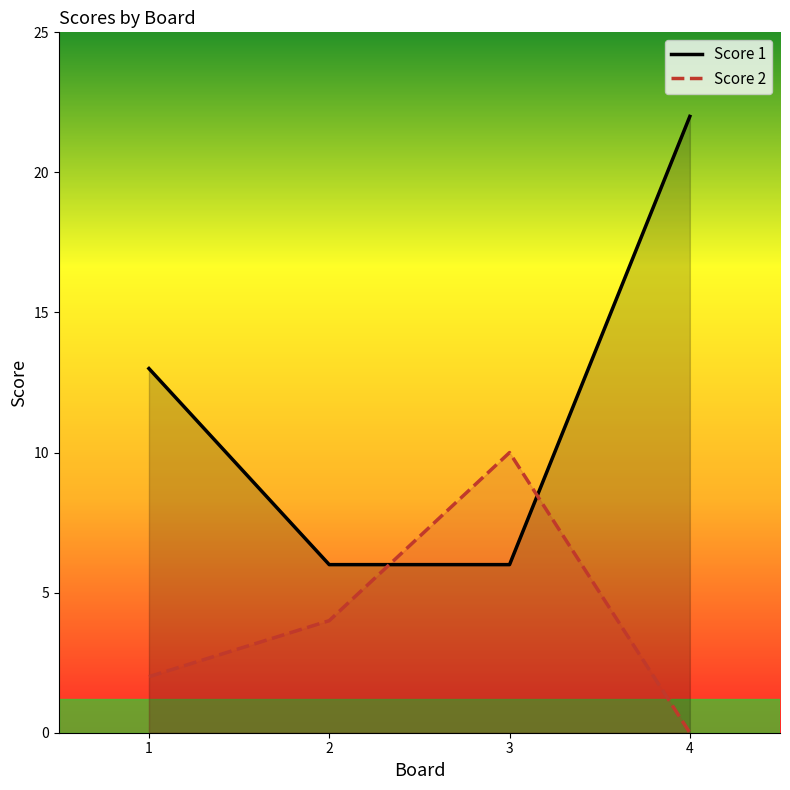

What is the average value of the Score 2 series?

4